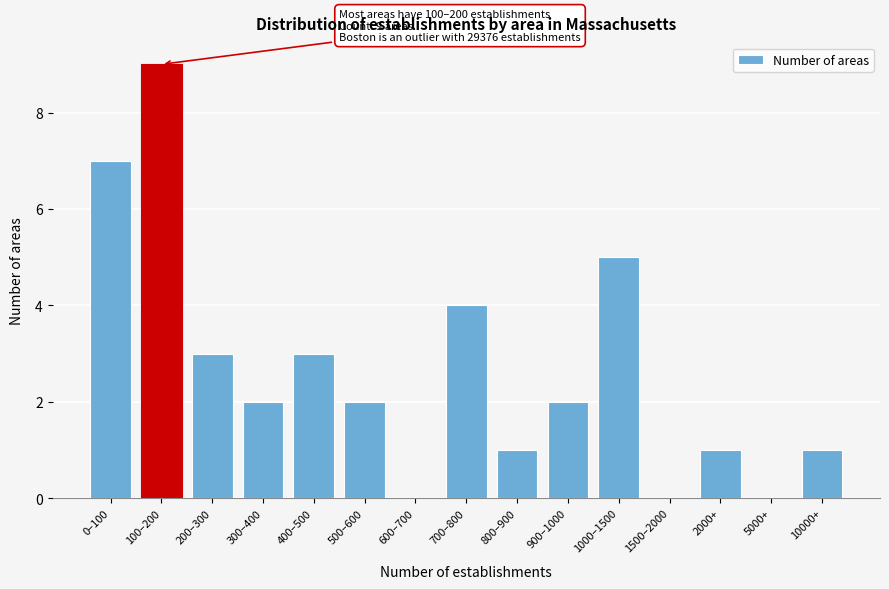

Reading right to left, list all the values displayed in this chart.

10000+=1	5000+=0	2000+=1	1500–2000=0	1000–1500=5	900–1000=2	800–900=1	700–800=4	600–700=0	500–600=2	400–500=3	300–400=2	200–300=3	100–200=9	0–100=7